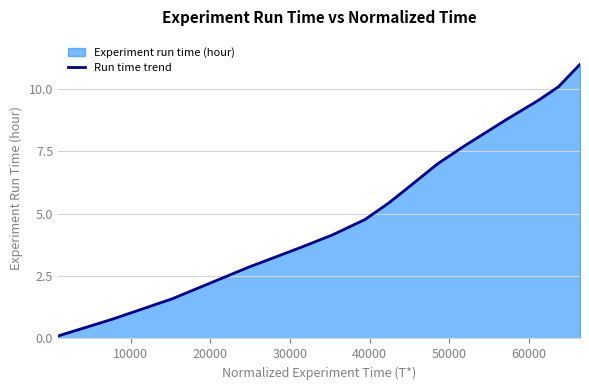

What is the greatest value displayed?

11.0